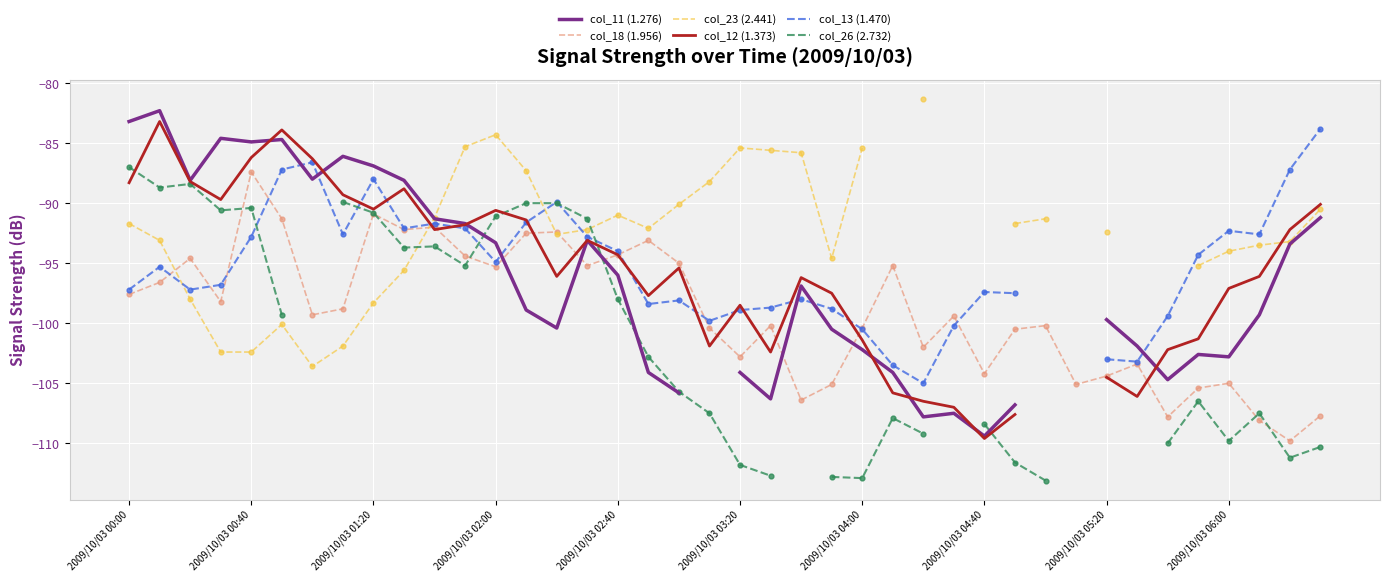

Is the value of col_18 (1.956) at 30 greater than the value of col_13 (1.470) at 38?

No